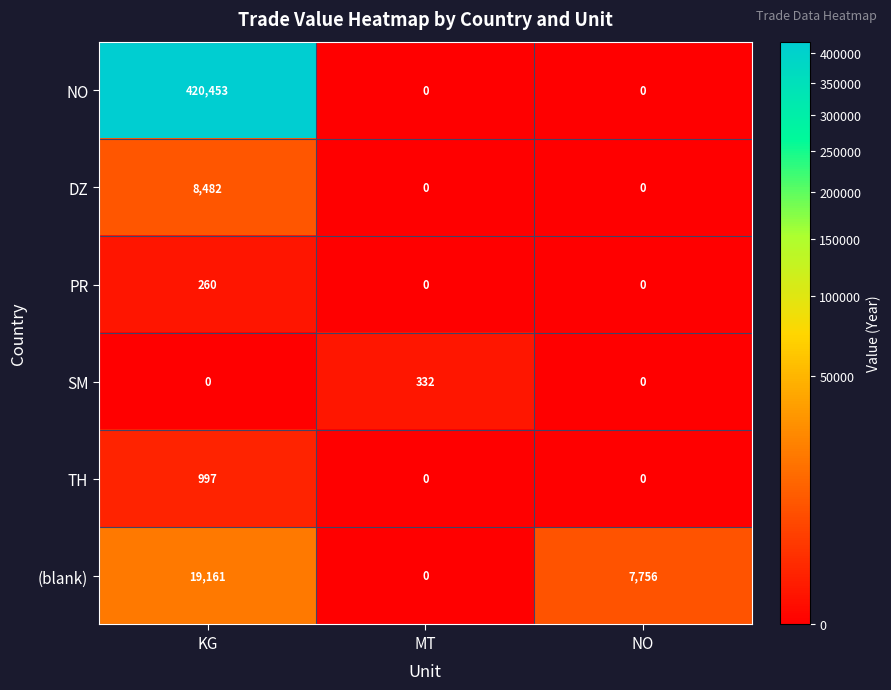

The TH series shows 0 at NO. True or false?

True